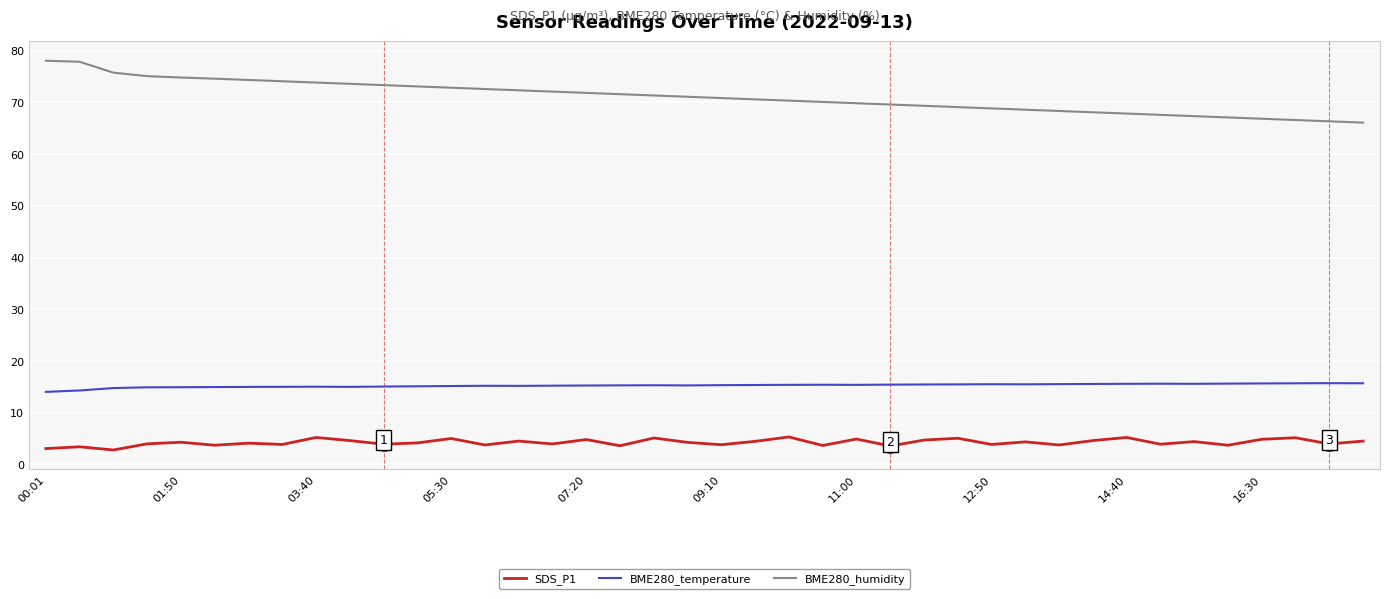

What is the minimum value for SDS_P1?

2.8